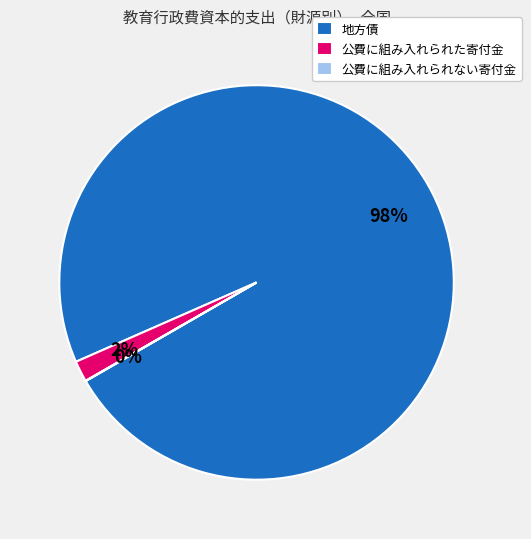

What is the largest slice in the pie chart?

地方債